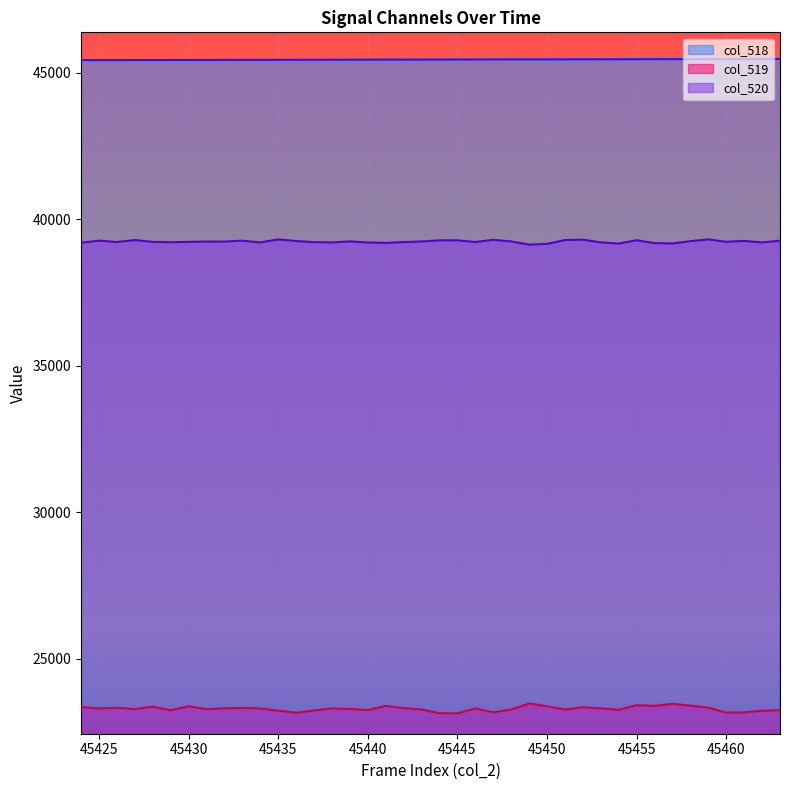

How many values in the col_519 series exceed 23311?

19